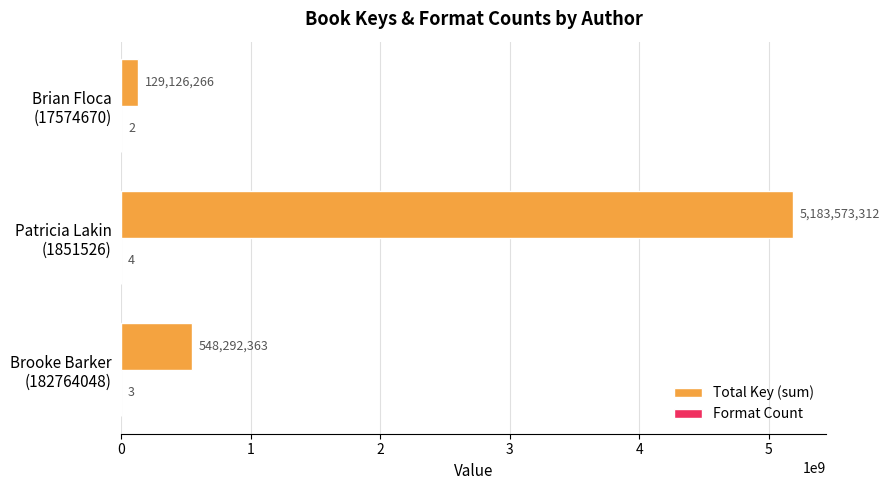

Which series has the largest total across all categories?

Total Key (sum)